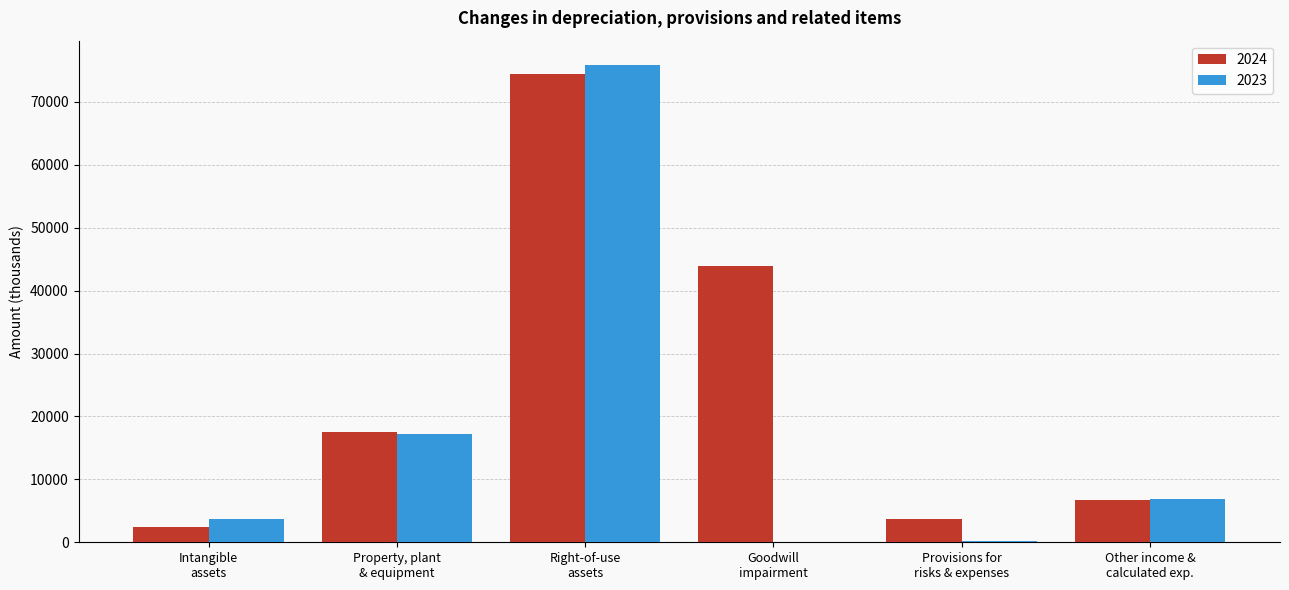

What are all the series names shown in the legend?

2024, 2023